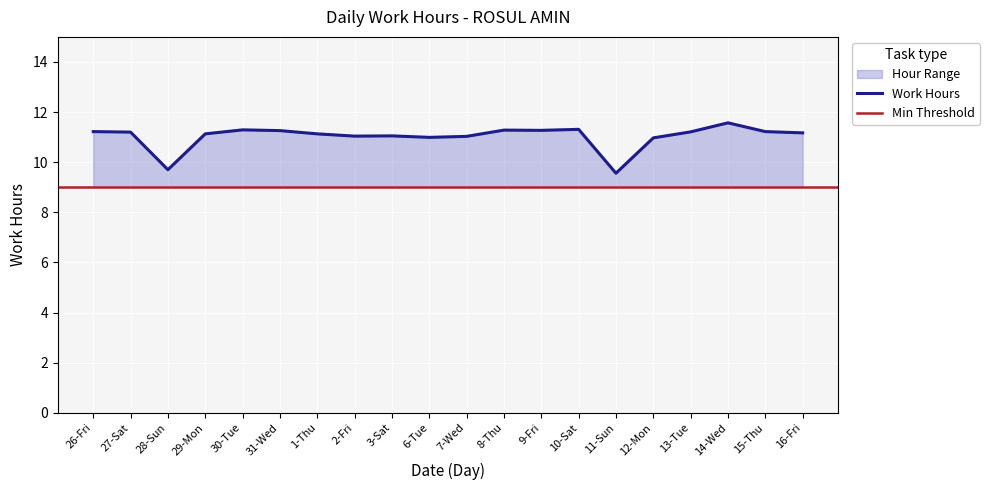

The Work Hours series shows 15.8 at 11-Sun. True or false?

False